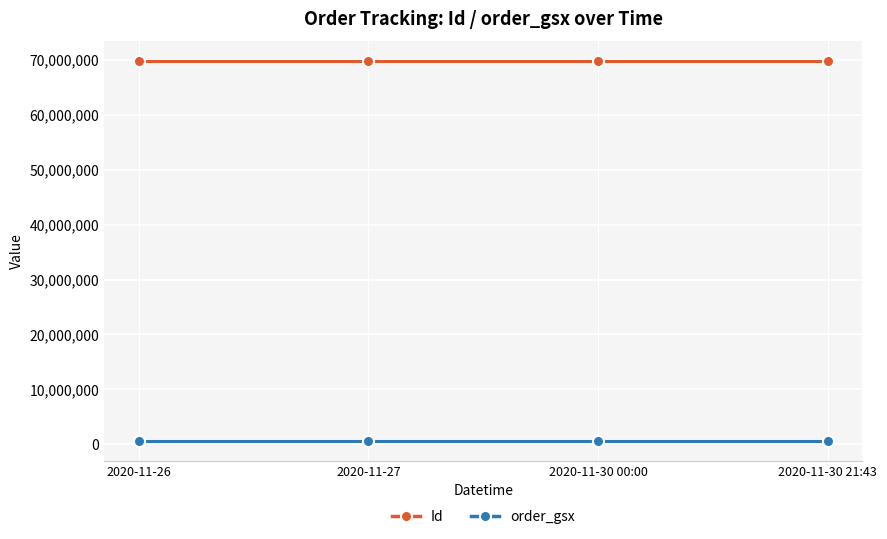

At 2020-11-30 21:43, list the series in order from largest to smallest.

Id, order_gsx